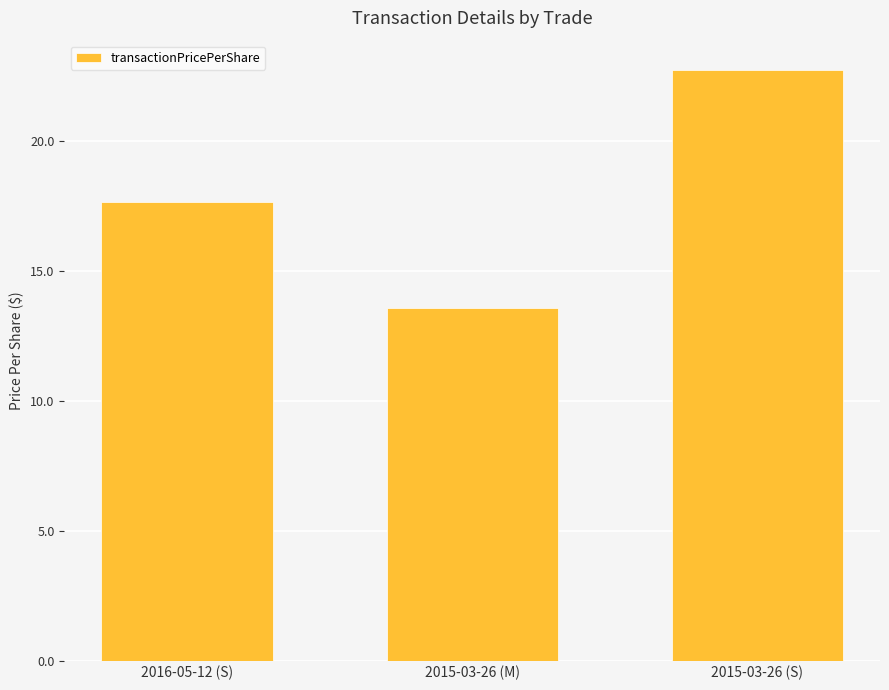

At which label is the value closest to 18?

2016-05-12 (S)